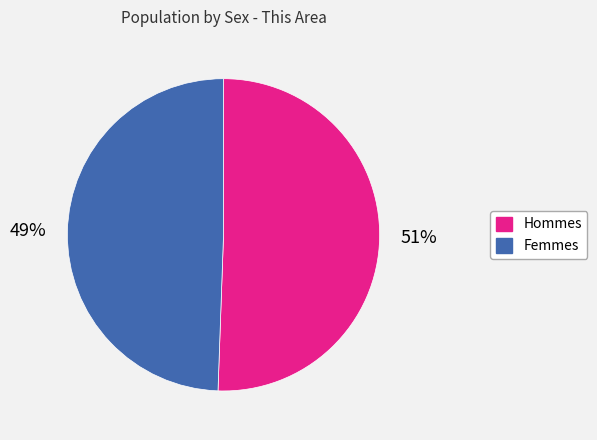

Does any single category account for the majority?

Yes